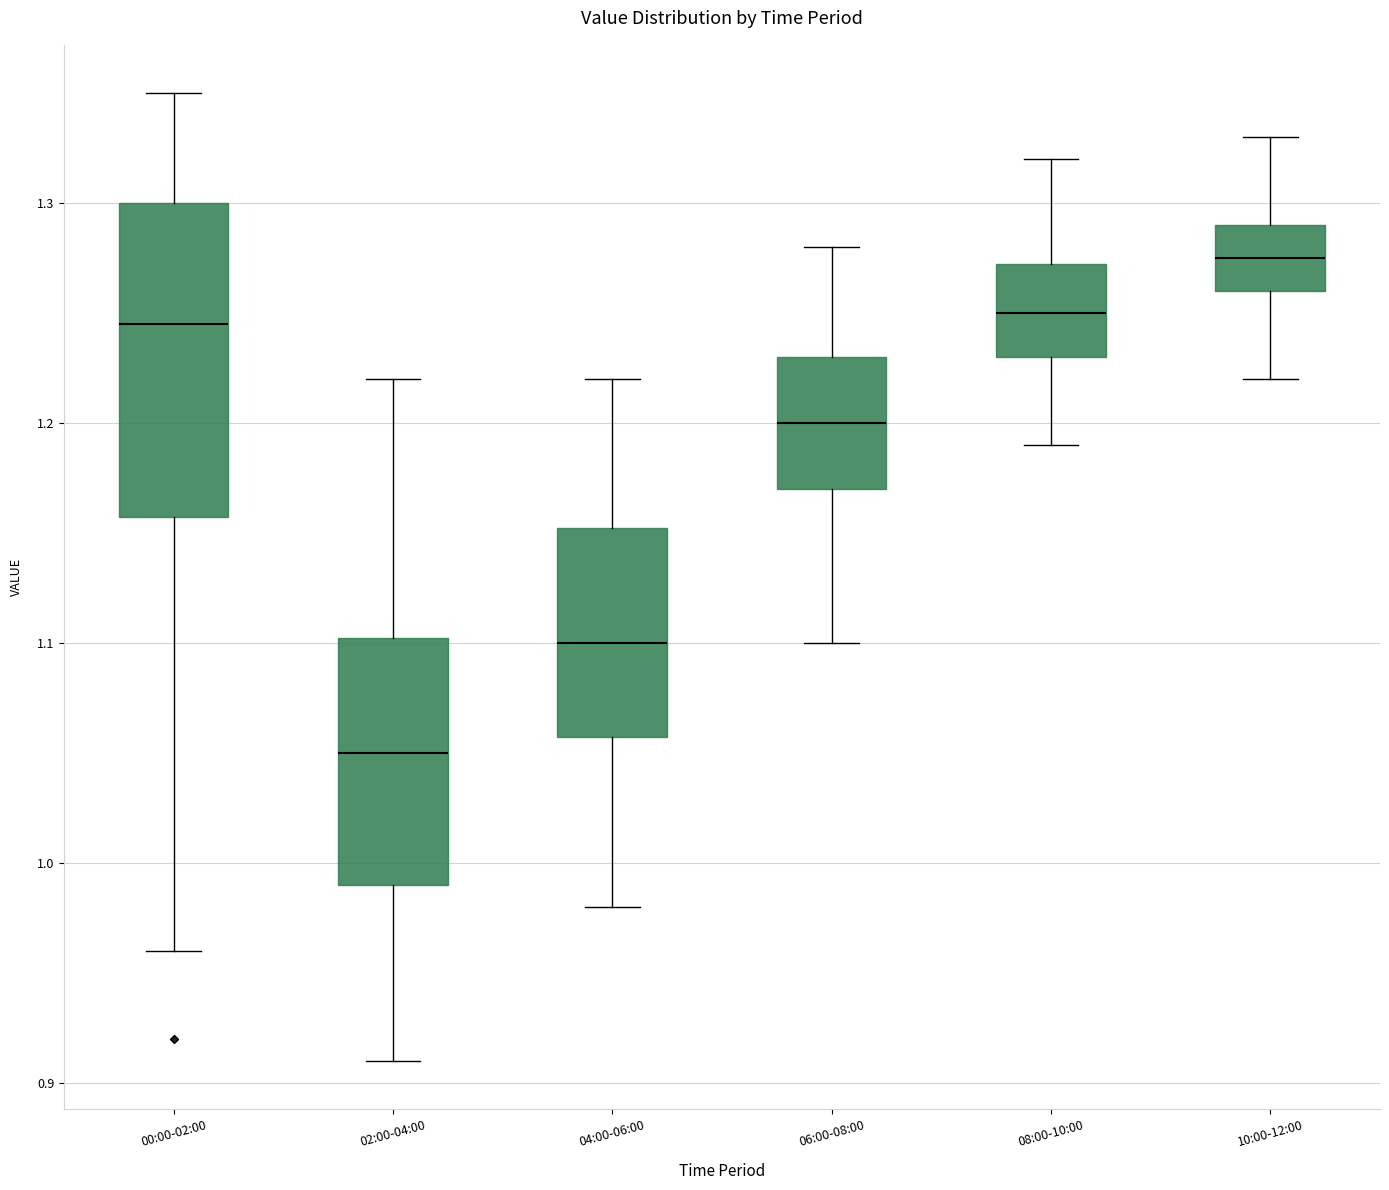

Comparing the boxes themselves (not the whiskers), which one is the tallest?

00:00-02:00